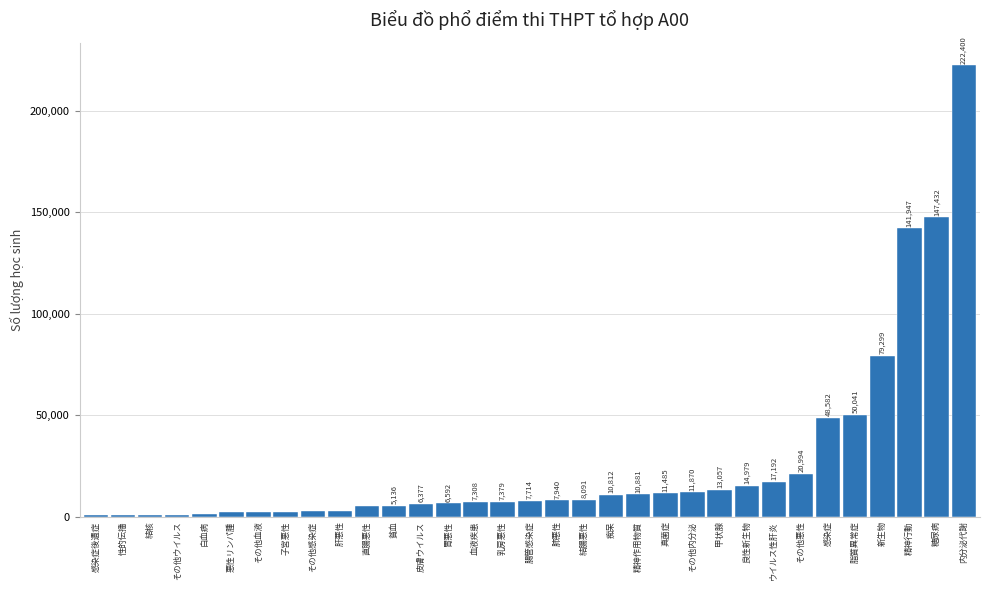

Reading right to left, transcribe all the data shown in this chart.

内分泌代謝=222400	糖尿病=147432	精神行動=141947	新生物=79299	脂質異常症=50041	感染症=48582	その他悪性=20994	ウイルス性肝炎=17192	良性新生物=14979	甲状腺=13057	その他内分泌=11870	真菌症=11485	精神作用物質=10881	痴呆=10812	結腸悪性=8091	肺悪性=7940	腸管感染症=7714	乳房悪性=7379	血液疾患=7308	胃悪性=6592	皮膚ウイルス=6377	貧血=5136	直腸悪性=4953	肝悪性=2833	その他感染症=2547	子宮悪性=2364	その他血液=2172	悪性リンパ腫=2060	白血病=1114	その他ウイルス=920	結核=898	性的伝播=728	感染症後遺症=721